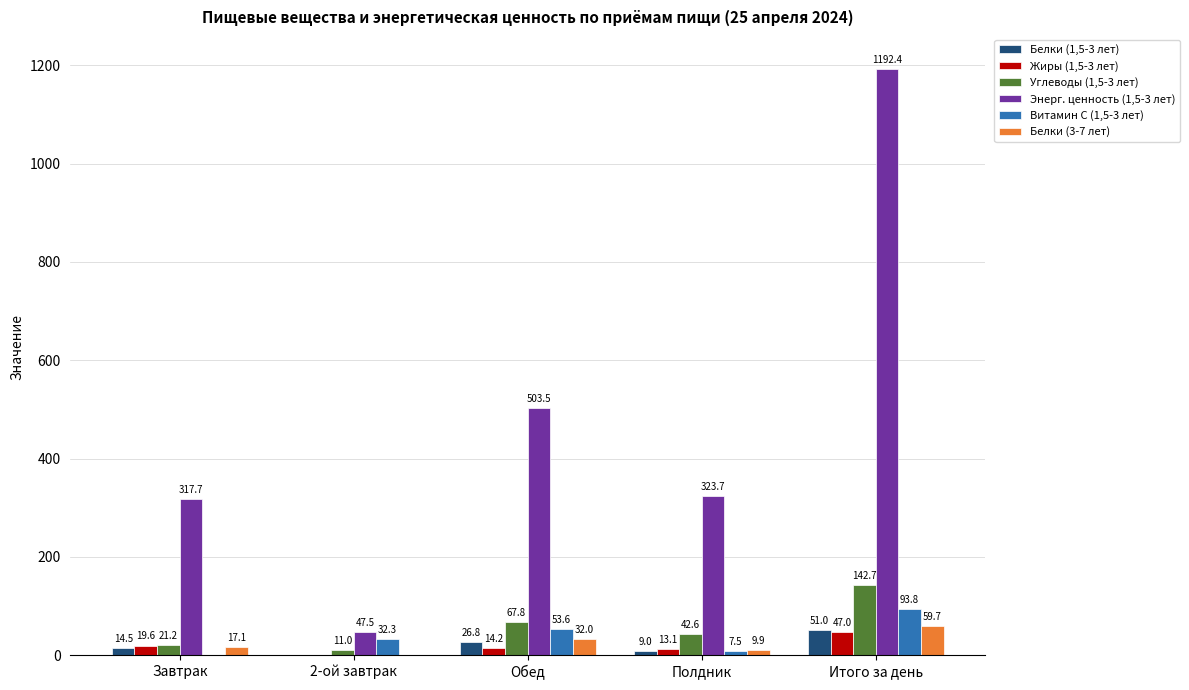

What is the total value across all series at Итого за день?

1586.4